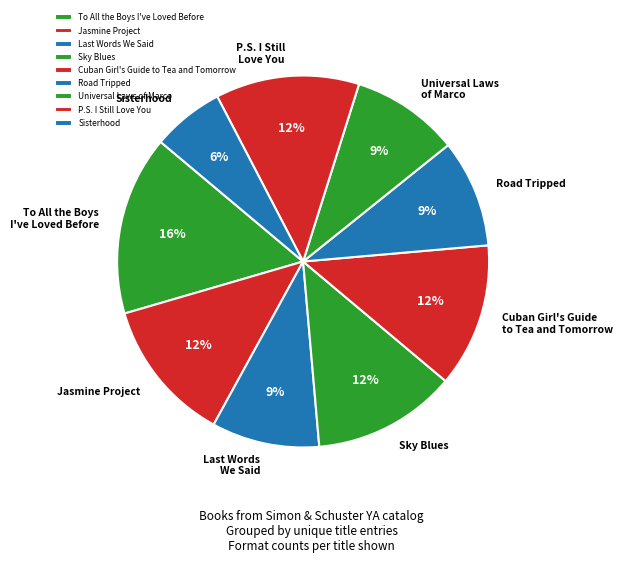

Is To All the Boys I've Loved Before the majority of the pie?

No